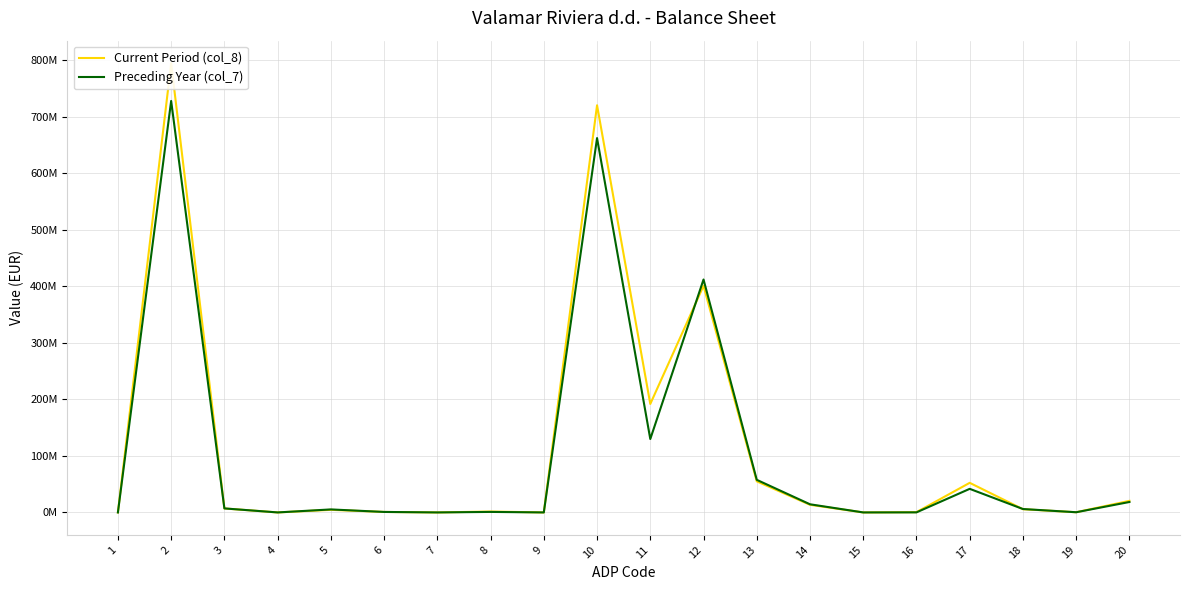

How many intersections are there between Preceding Year (col_7) and Current Period (col_8)?

4